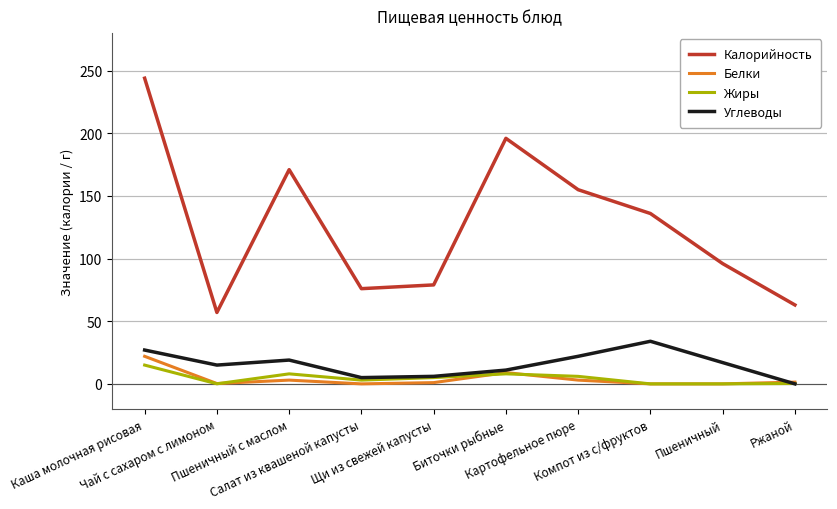

What is the difference between the maximum and minimum values in the Углеводы series?

34.0